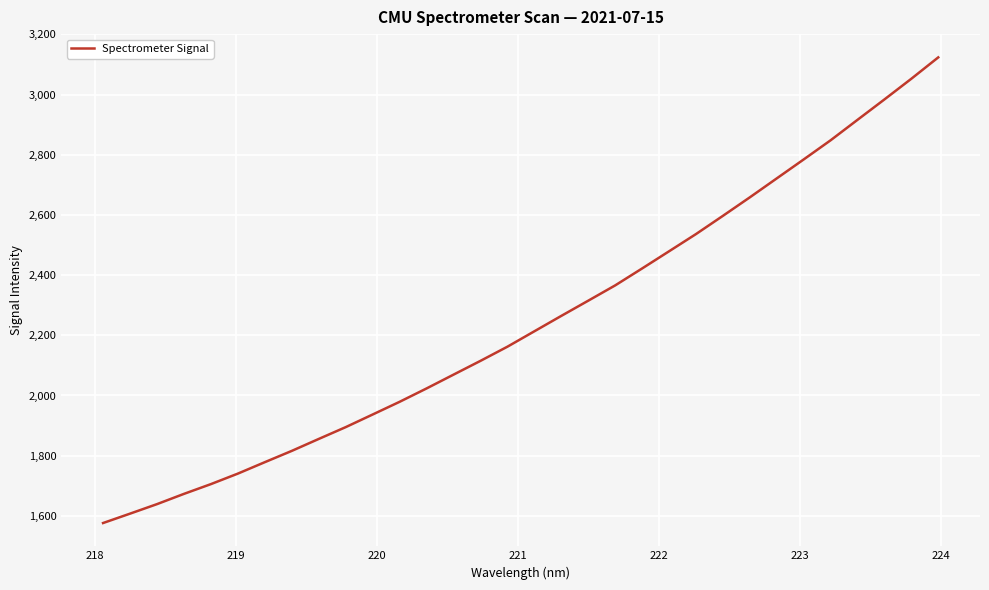

What is the maximum value shown in the chart?

3123.7